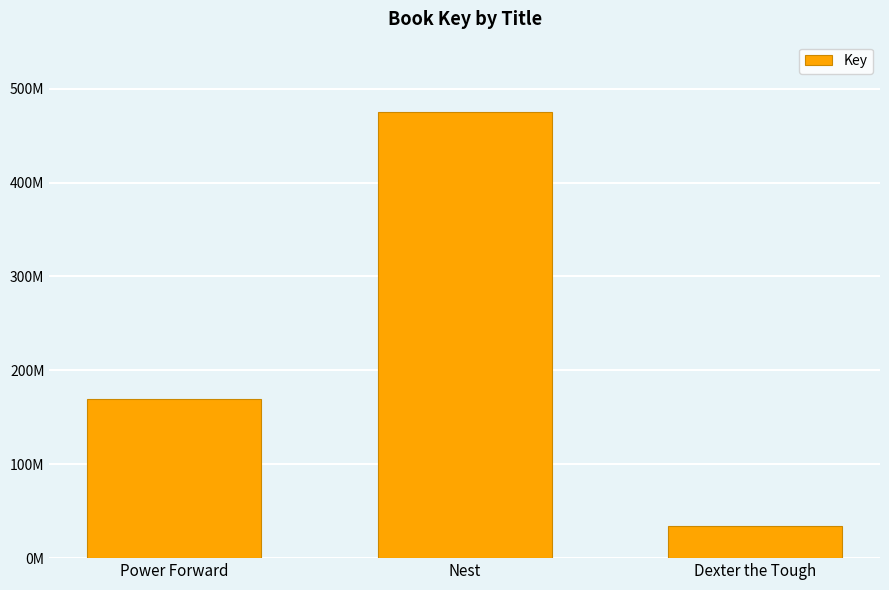

What is the difference between the values at Dexter the Tough and Nest?

440840997